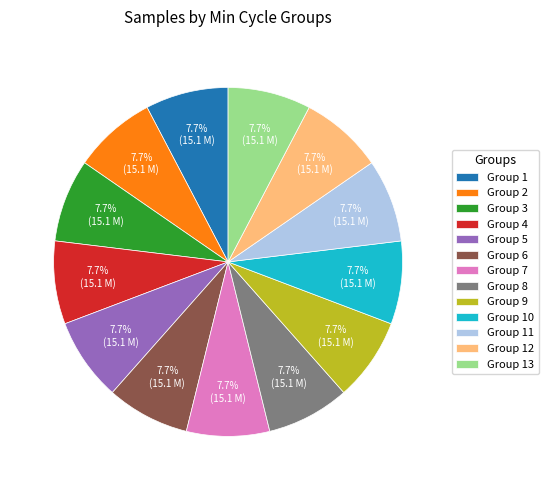

Is Group 8 the majority of the pie?

No